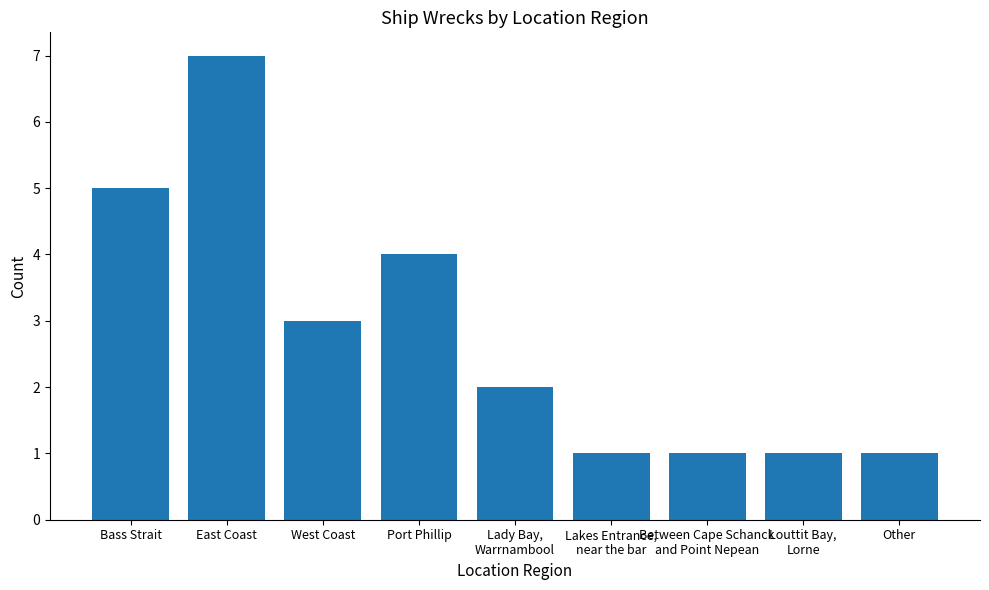

True or false: the data shows 7 at East Coast.

True